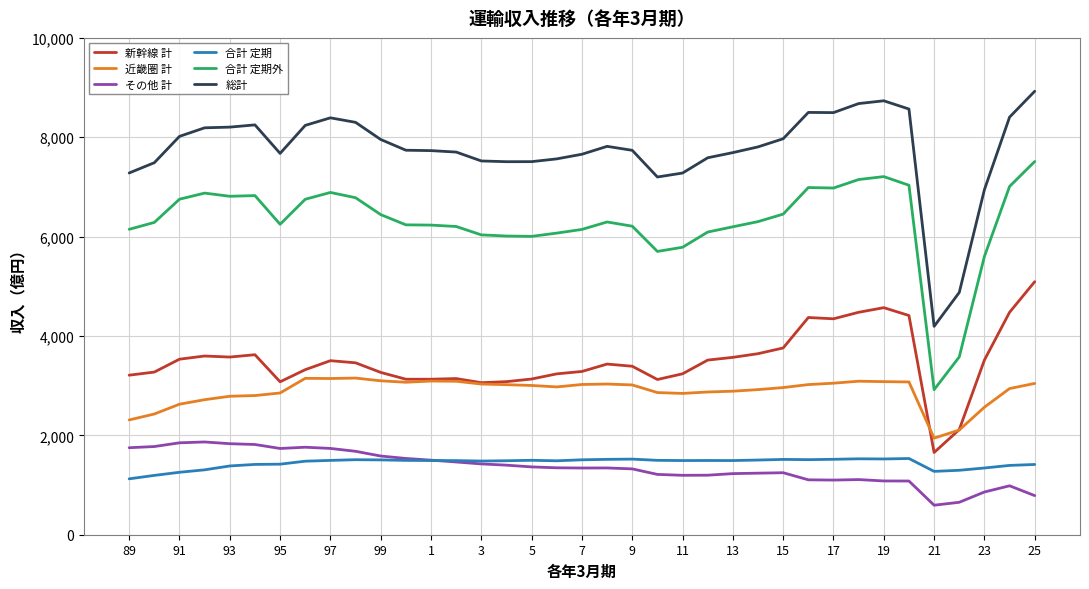

Which series has the largest total across all categories?

総計